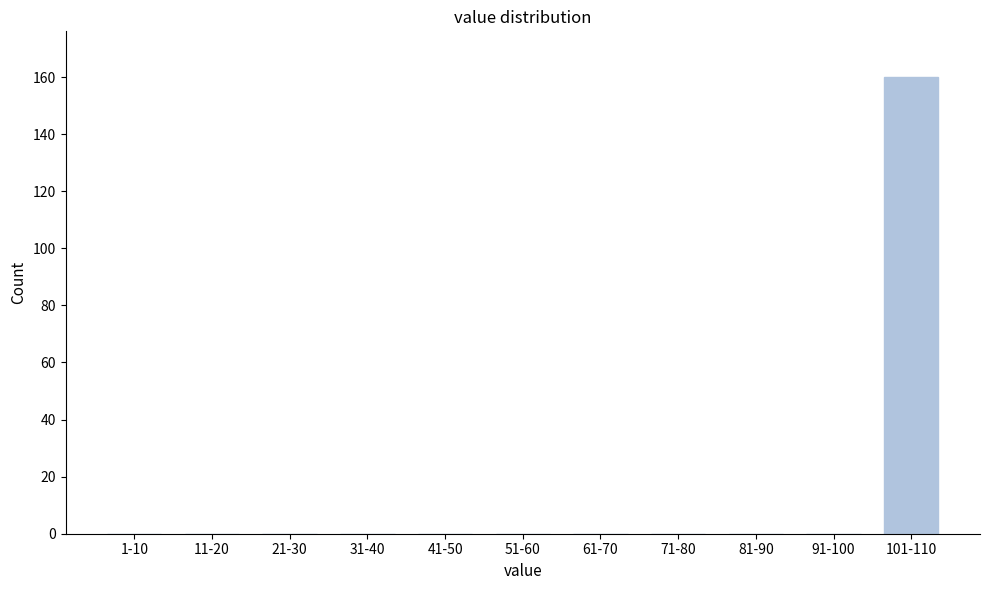

Reading right to left, transcribe all the data shown in this chart.

101-110=160	91-100=0	81-90=0	71-80=0	61-70=0	51-60=0	41-50=0	31-40=0	21-30=0	11-20=0	1-10=0